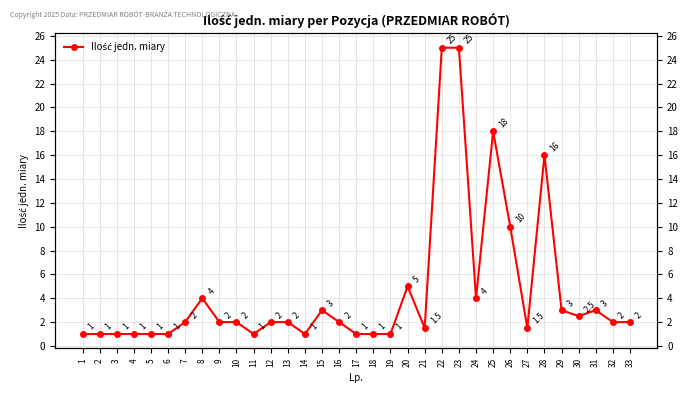

What is the difference between the values at 11 and 30?

1.5